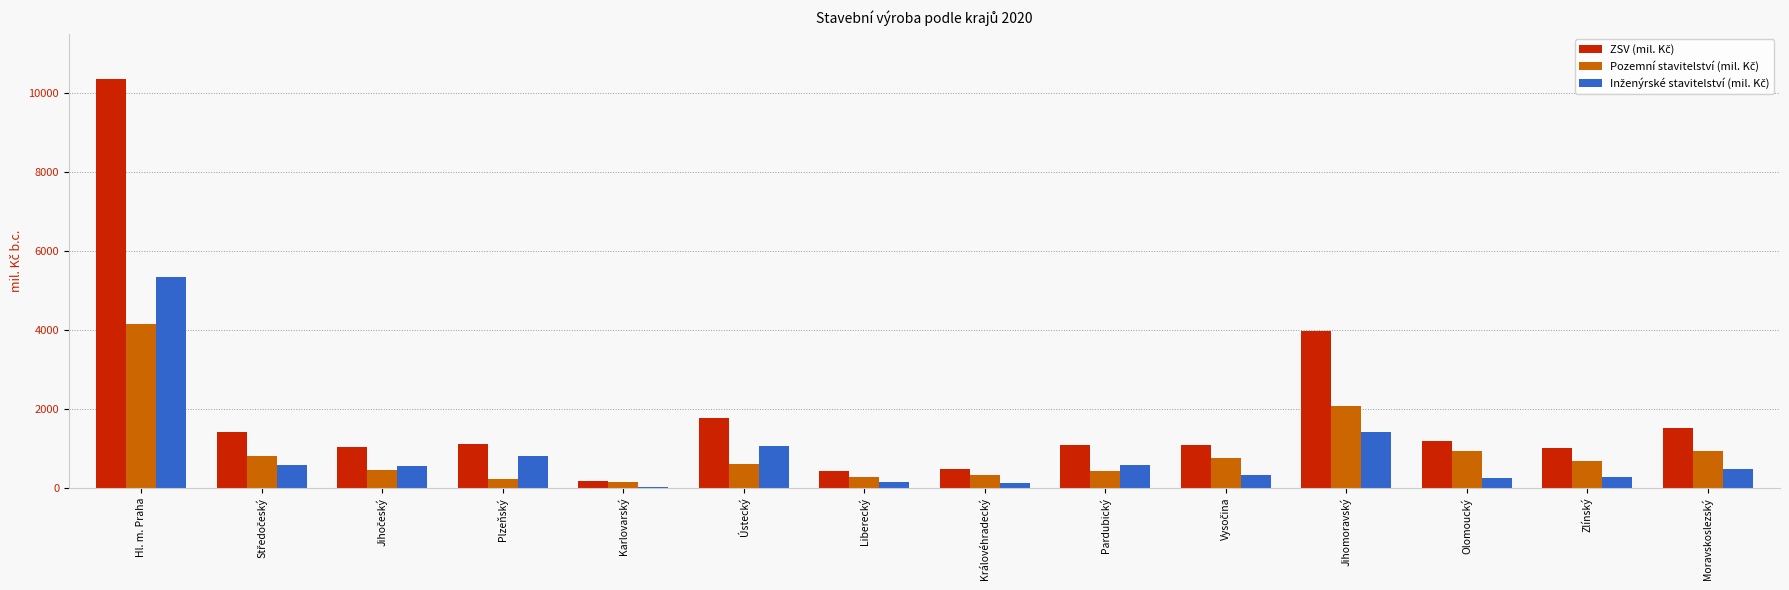

At which category is the sum across all series the highest?

Hl. m. Praha